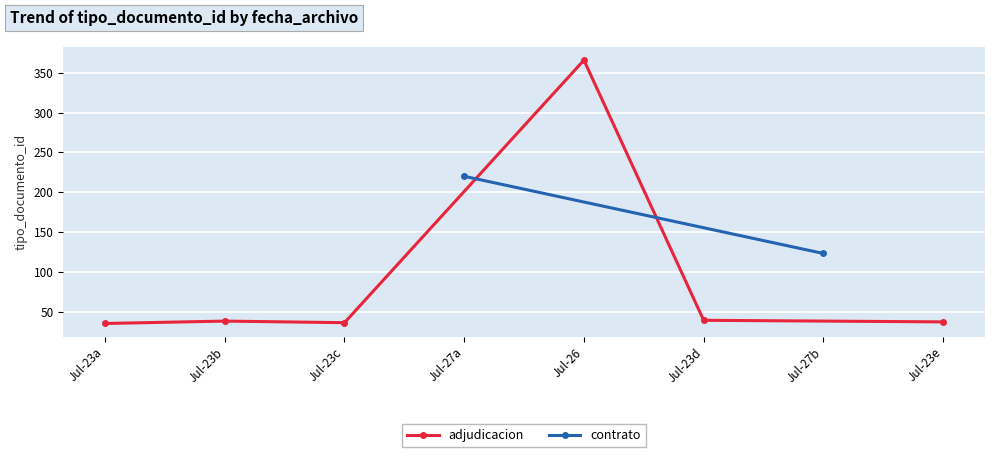

The chart shows a value of 366 at 2019-07-26 16:30. True or false?

True